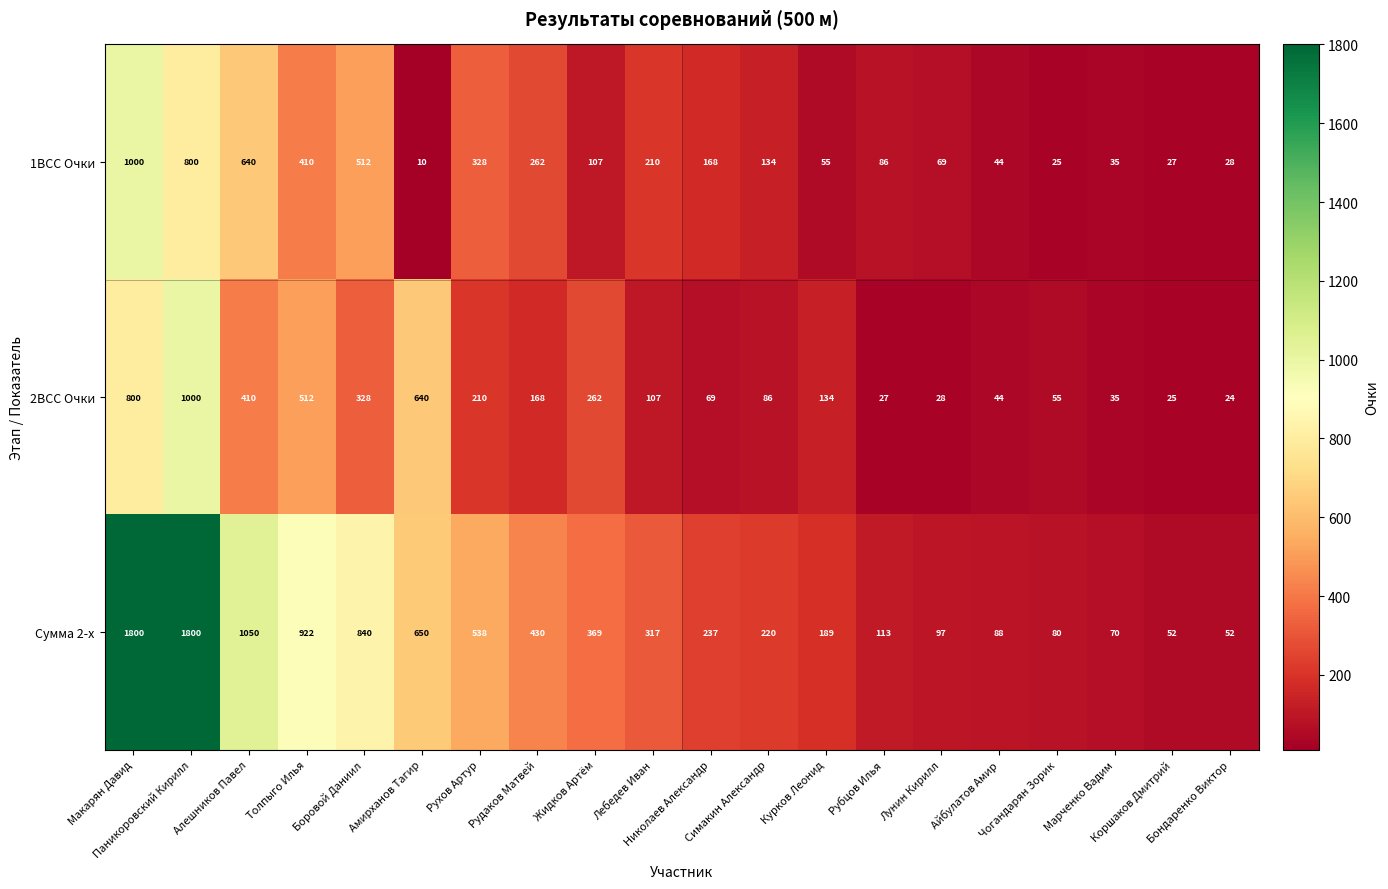

At how many categories does at least one series exceed 850?

4